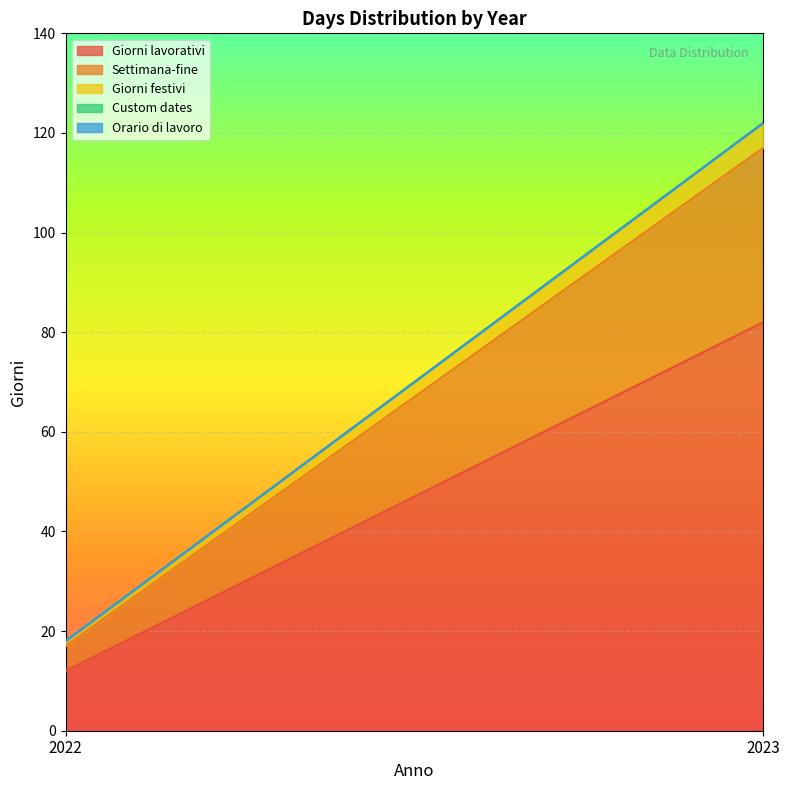

What are all the series names shown in the legend?

Giorni lavorativi, Settimana-fine, Giorni festivi, Custom dates, Orario di lavoro